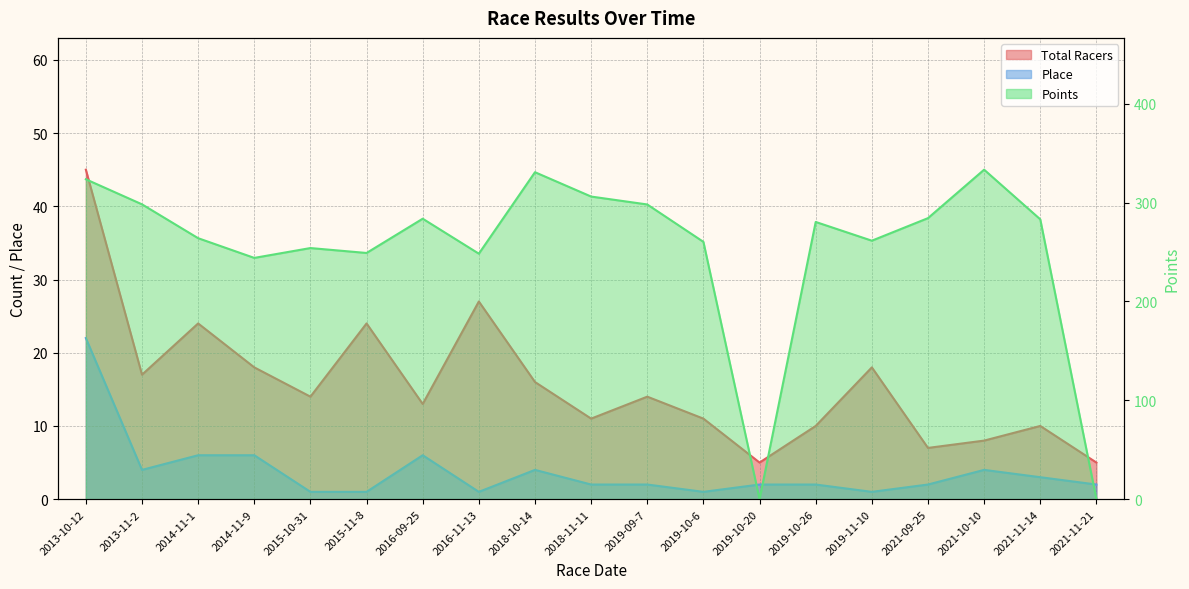

What position from the right is 2019-11-10?

5